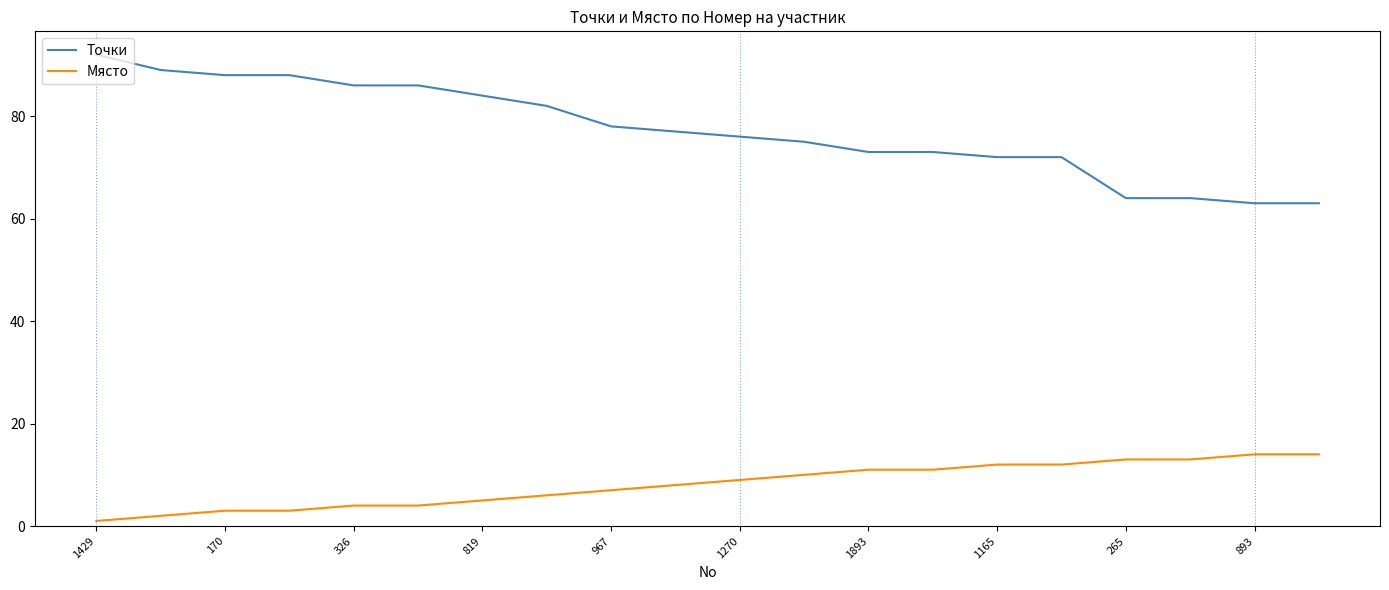

Which series has the largest total across all categories?

Точки